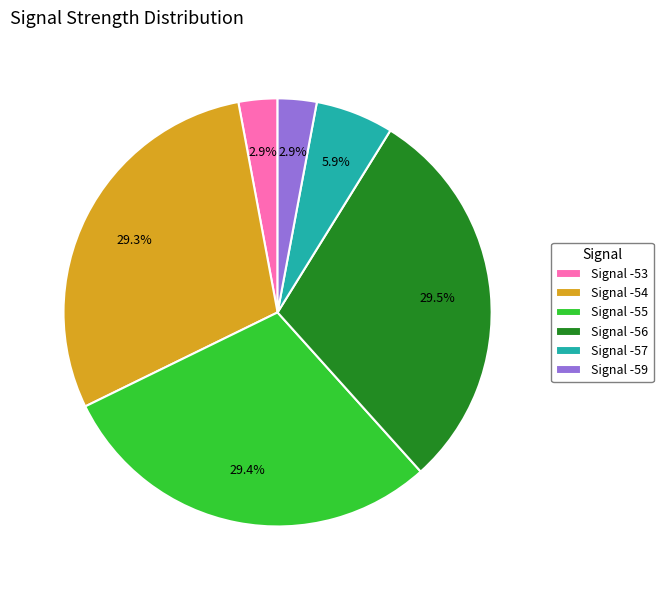

How many slices are in this pie chart?

6